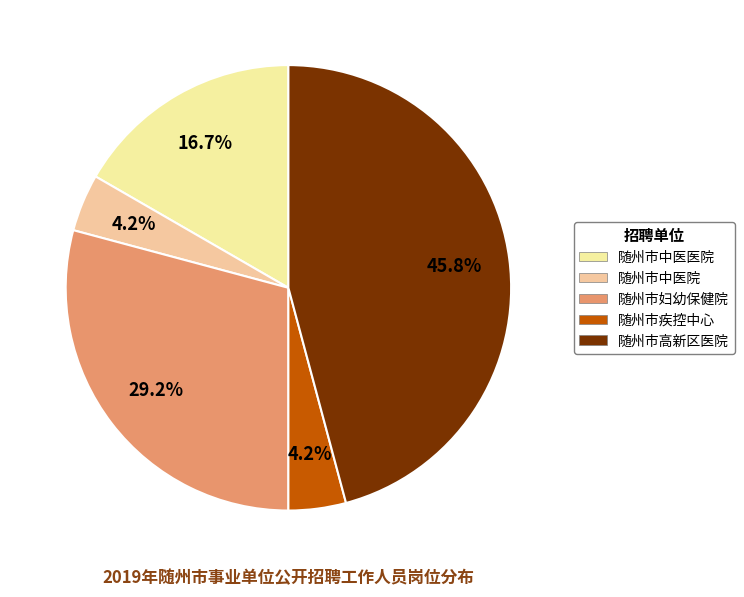

Is it true that 随州市中医院 is 14% of the pie?

False